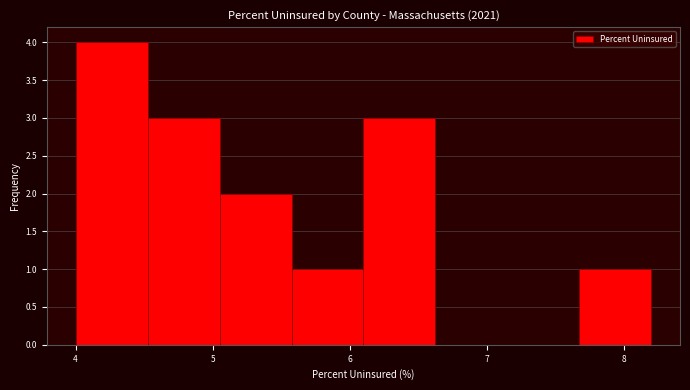

Which range on the x-axis has the tallest bar?

4.0 to 4.5